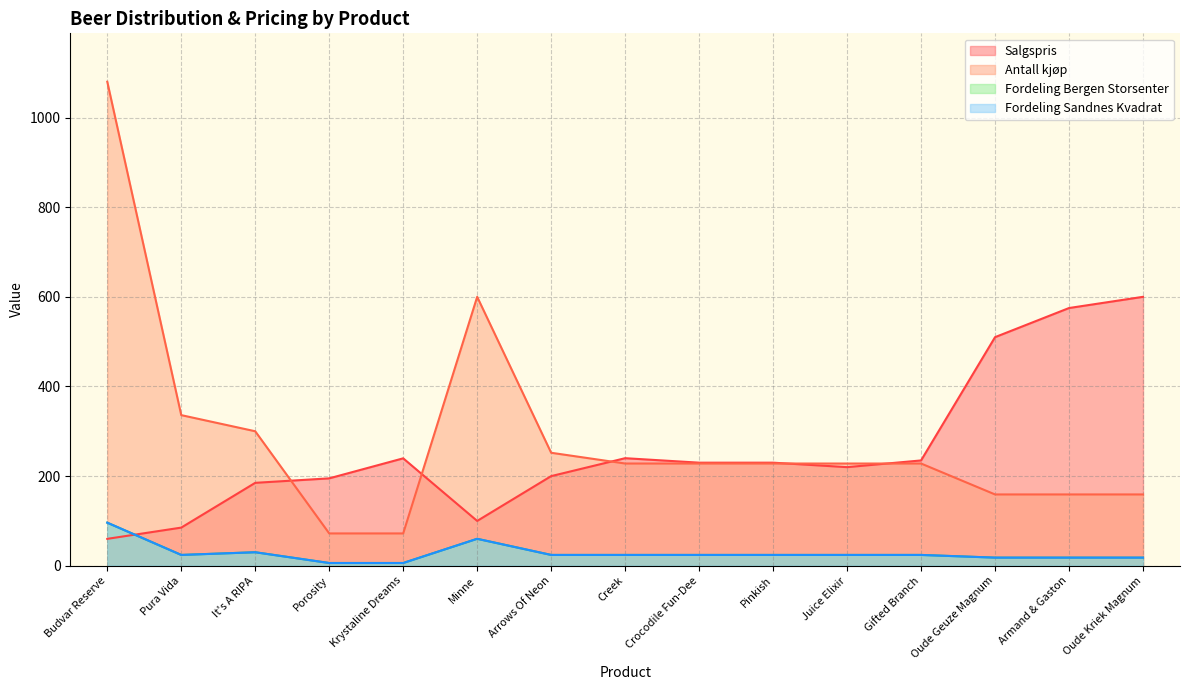

How many data points in Fordeling Bergen Storsenter are above 24?

3